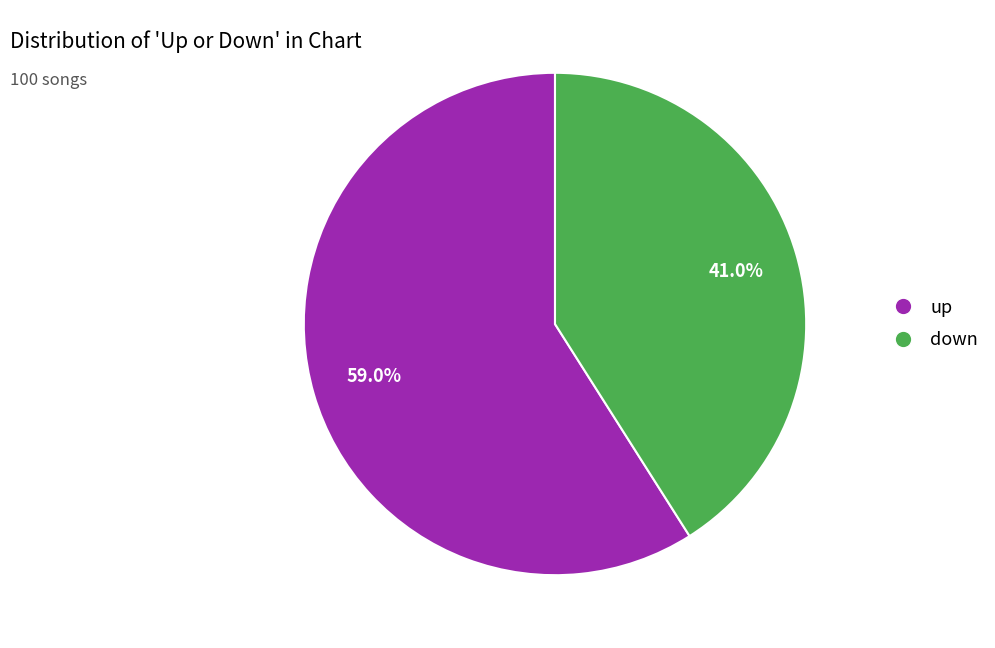

To the nearest percent, what is the difference between the largest and smallest slice percentages?

18%